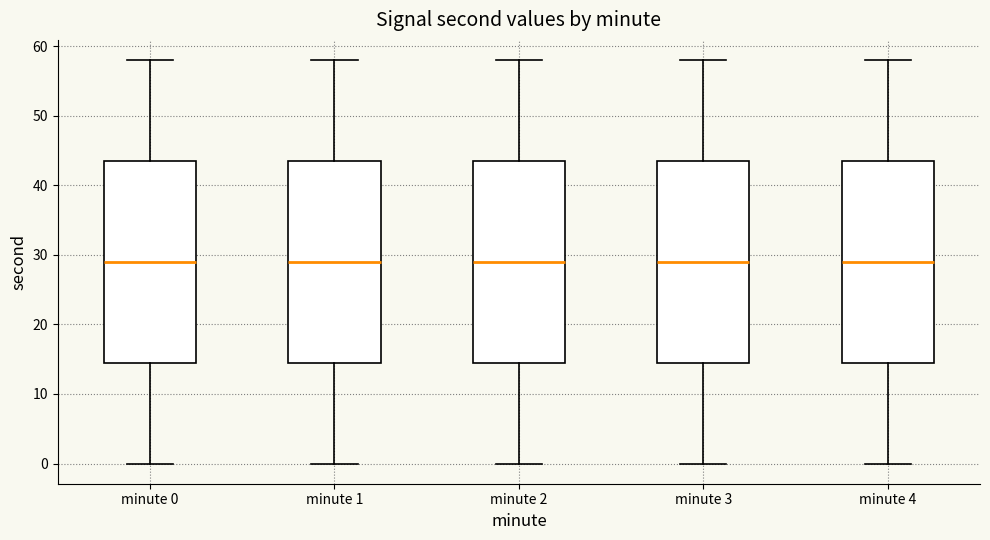

Reading left to right, read every box against the y-axis: the position of its median line, the range the box covers, and the ends of its whiskers. The values are not printed on the chart, so give them approximately, as read against the axis.

minute 0: median 29, box 15 to 44, whiskers 0 to 58
minute 1: median 29, box 15 to 44, whiskers 0 to 58
minute 2: median 29, box 15 to 44, whiskers 0 to 58
minute 3: median 29, box 15 to 44, whiskers 0 to 58
minute 4: median 29, box 15 to 44, whiskers 0 to 58